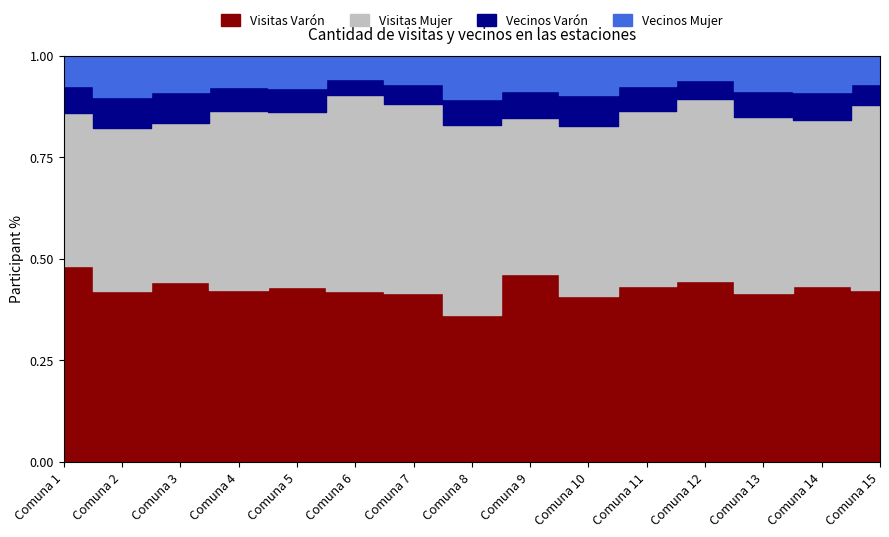

Which series has the largest range (max minus min)?

Visitas Mujer